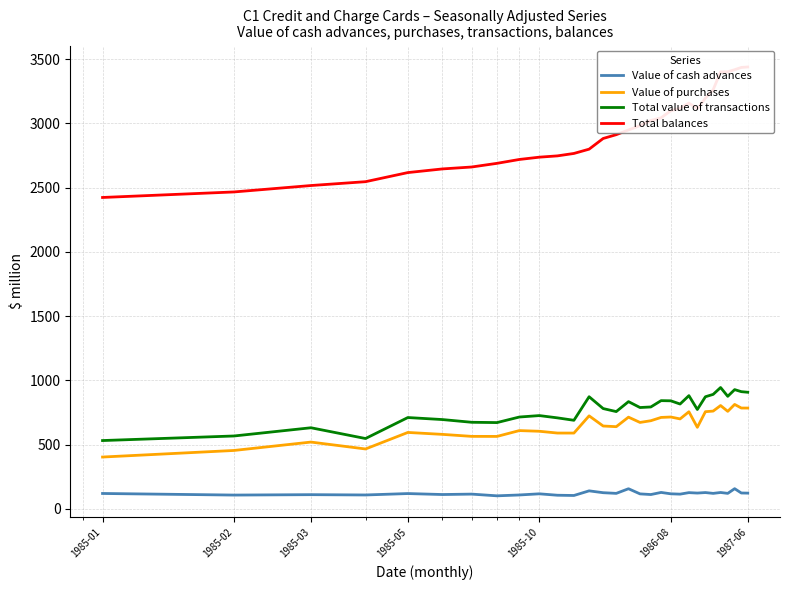

True or false: Value of cash advances and Total value of transactions intersect in this chart.

False